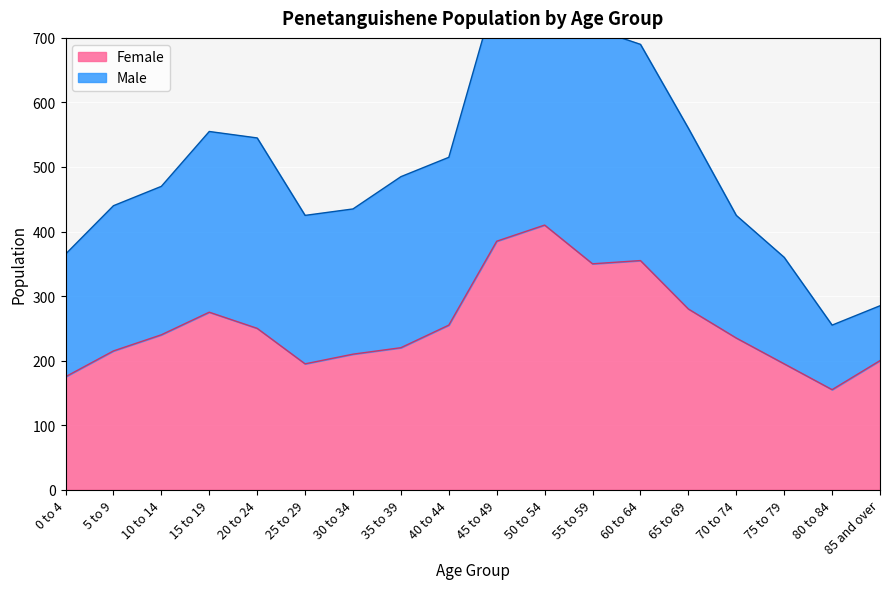

At which label does the data first exceed 240?

15 to 19